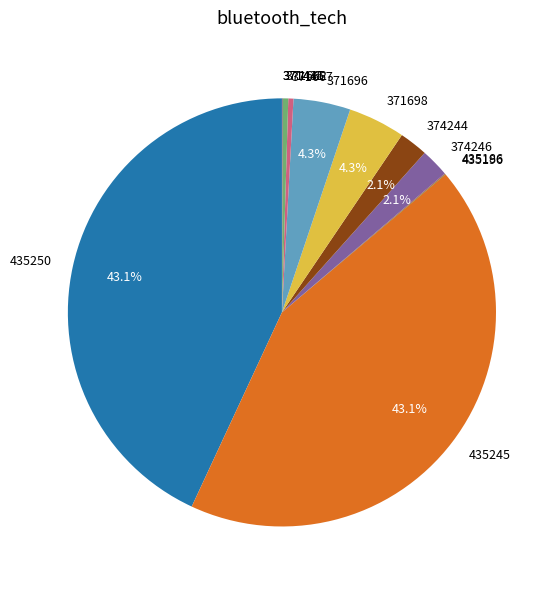

Combined, do 435245 and 374246 account for over 50%?

No